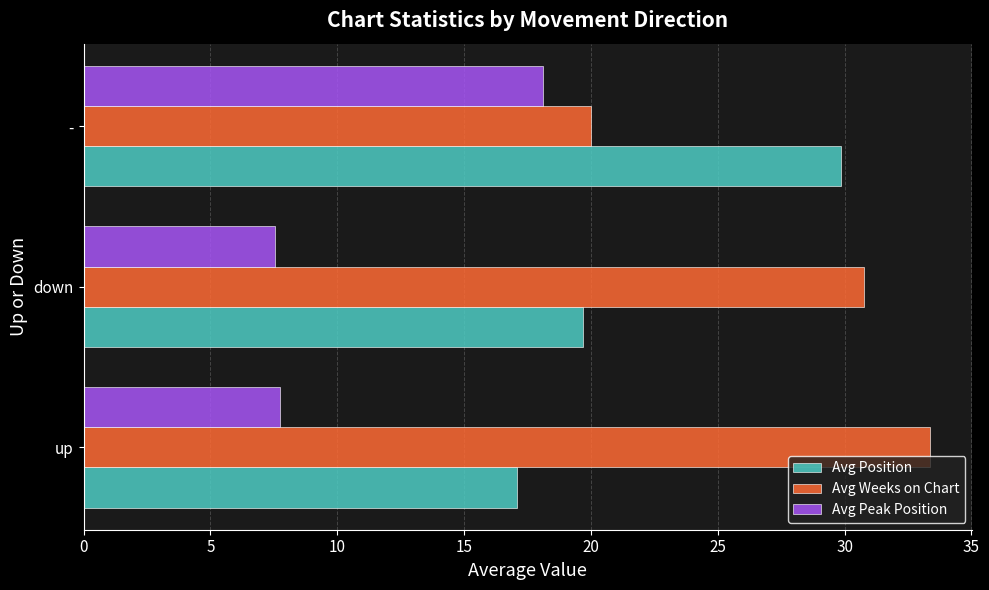

What is the maximum value for Avg Peak Position?

18.1